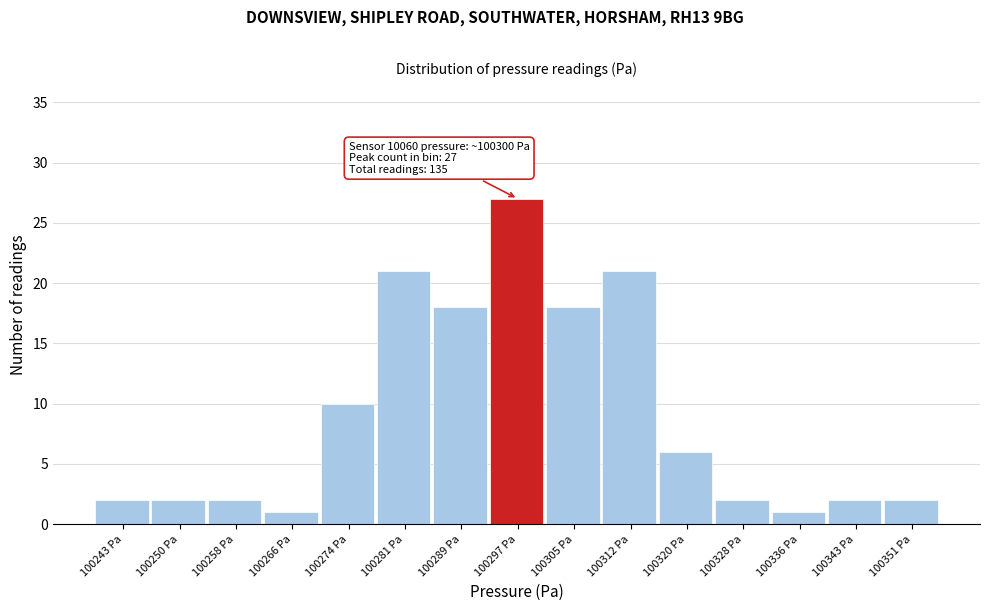

Over which range of the x-axis is the bar tallest?

100293 to 100301